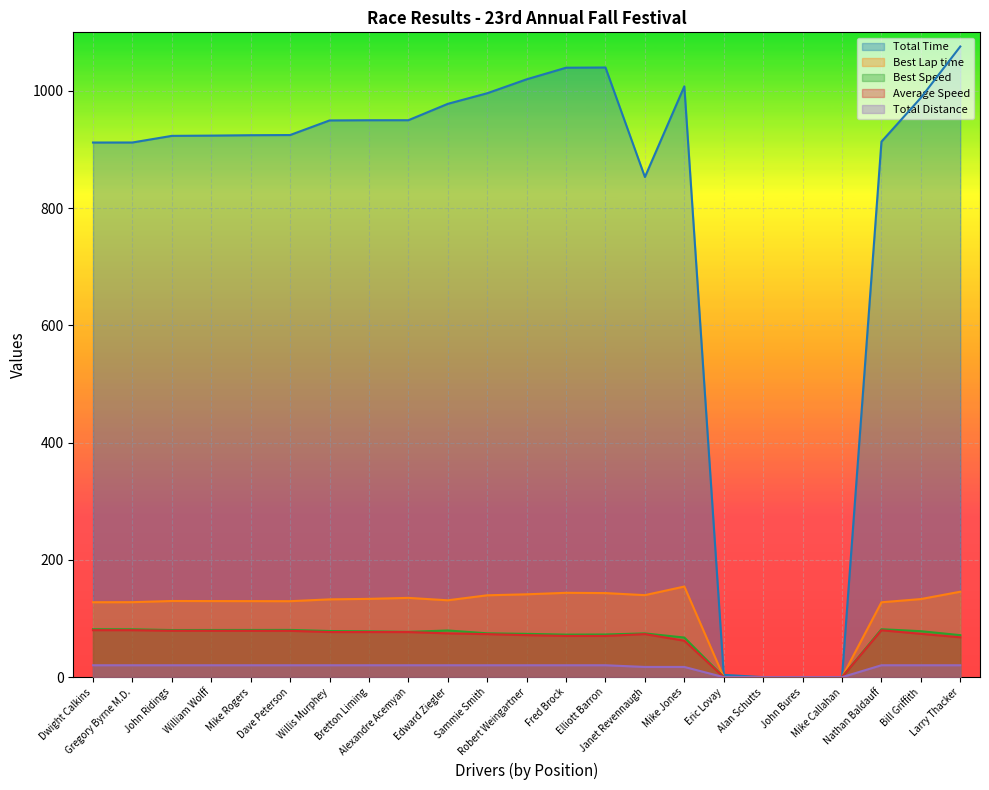

True or false: Total Distance and Average Speed cross at least once.

False